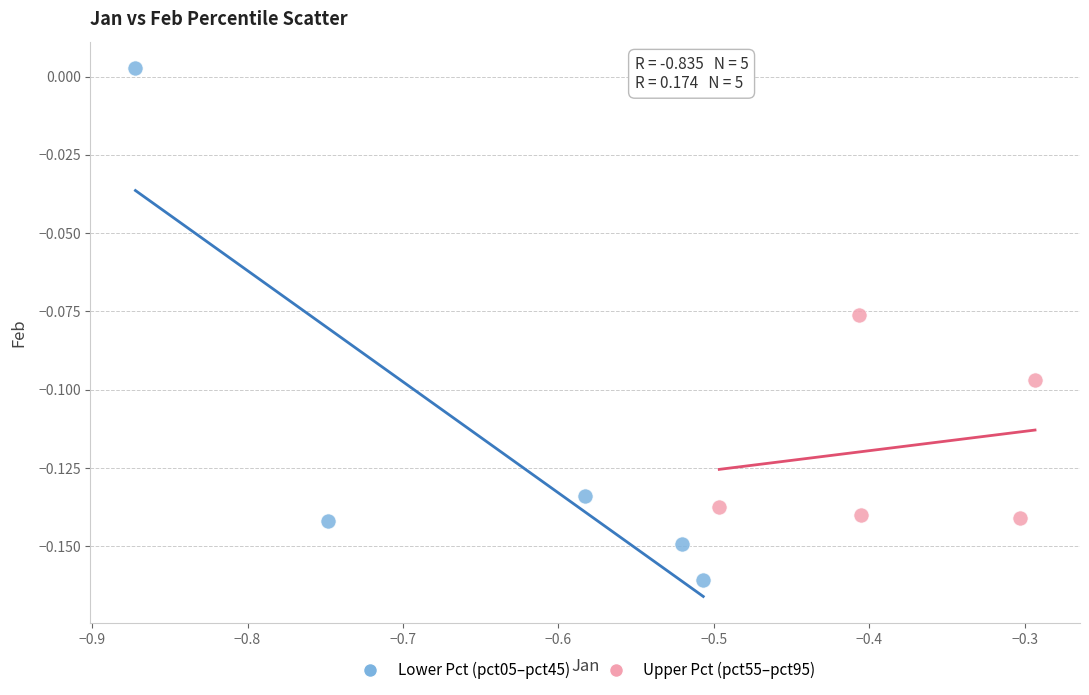

What are all the series names shown in the legend?

Lower Pct (pct05–pct45), Upper Pct (pct55–pct95)